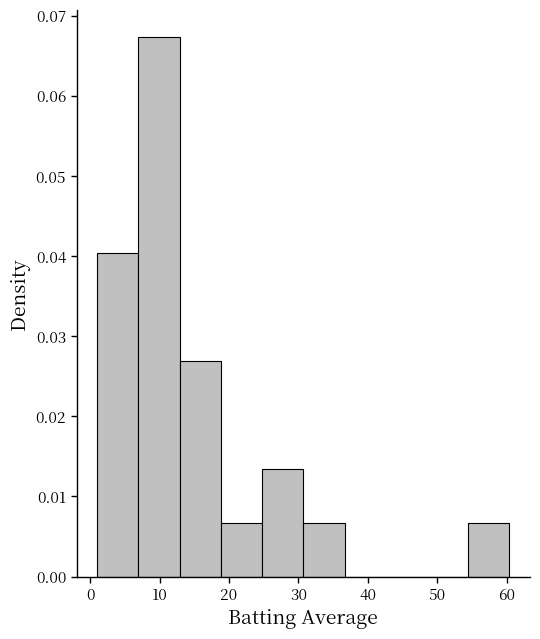

Reading left to right, list every bar in this chart as the range it spans on the x-axis followed by its height. Neither the bar edges nor the heights are printed on the chart, so give them approximately, as read against the axes.

1 to 7: 0.040
7 to 13: 0.067
13 to 19: 0.027
19 to 25: 0.007
25 to 31: 0.013
31 to 37: 0.007
37 to 43: 0
43 to 49: 0
49 to 54: 0
54 to 60: 0.007